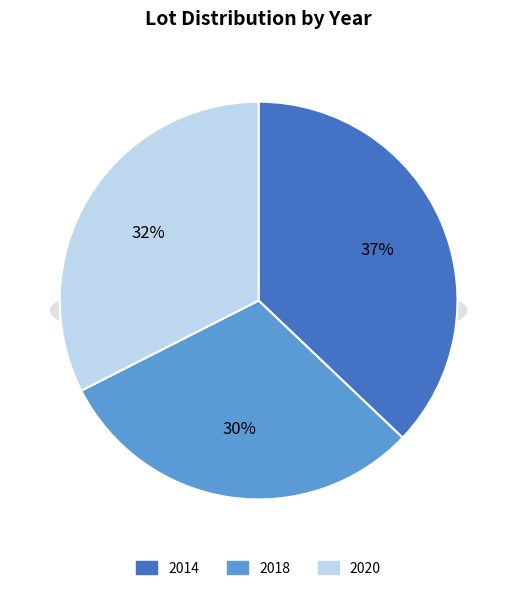

Count the number of slices in the pie.

3